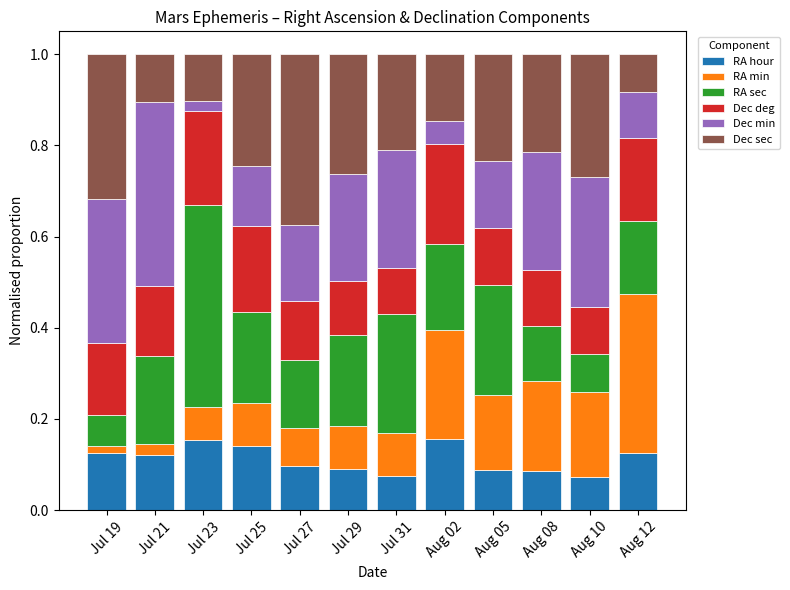

What is the total value across all series at Jul 31?

1.0